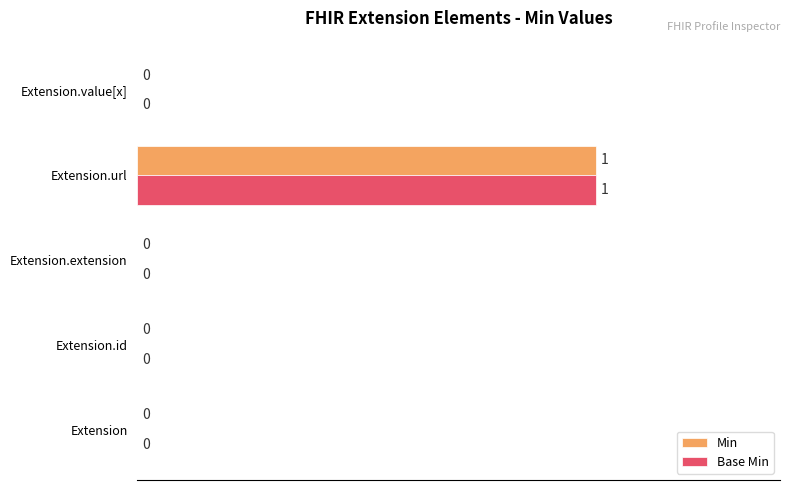

At which category is the sum across all series the highest?

Extension.url